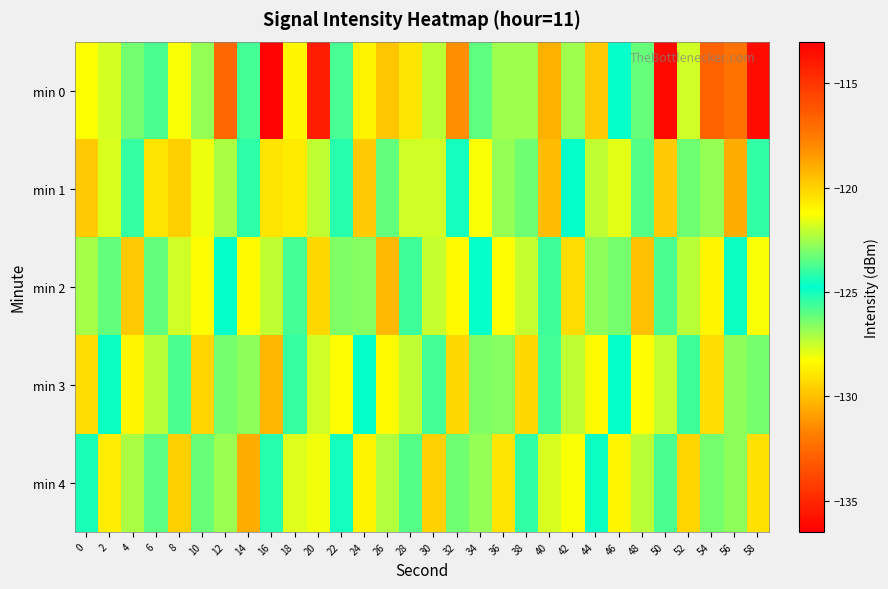

What is the difference between the highest and lowest values at 20?

15.2